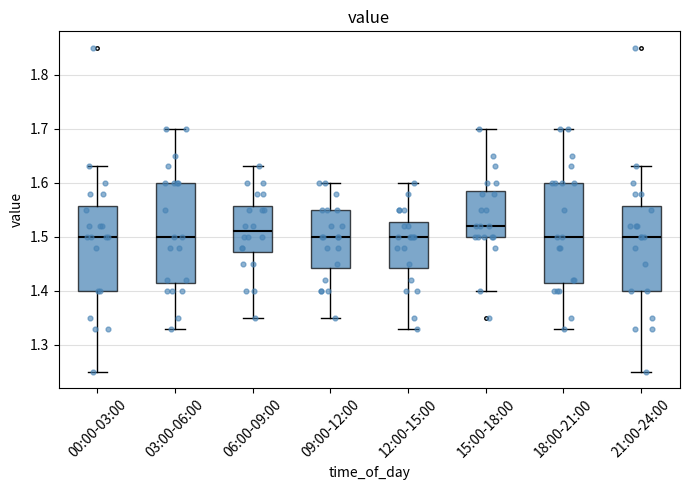

Where is the upper edge of the box for 15:00-18:00 on the y-axis? The values are not printed on the chart, so give them approximately, as read against the axis.

1.59